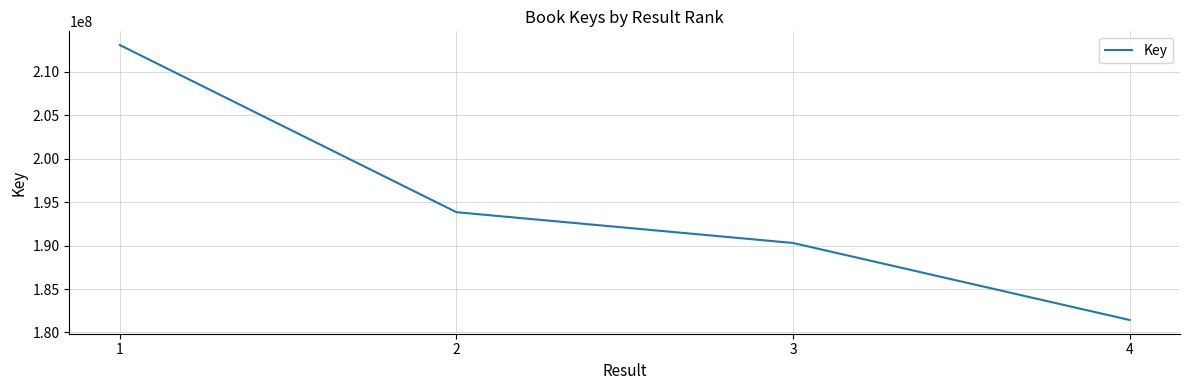

Does the chart have visible grid lines?

Yes